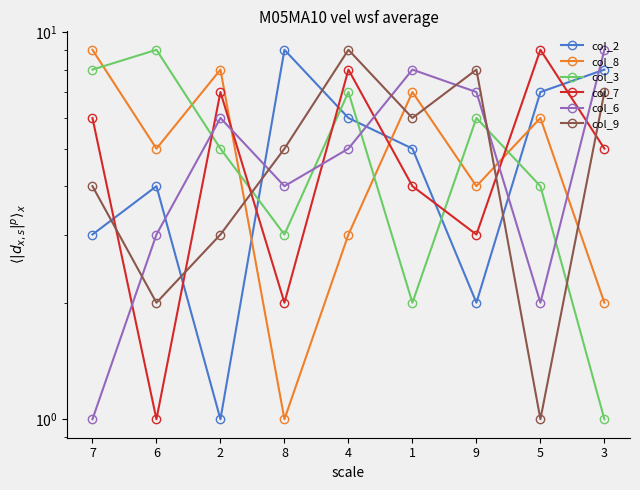

Is it true that col_7 equals 8 at 4?

True